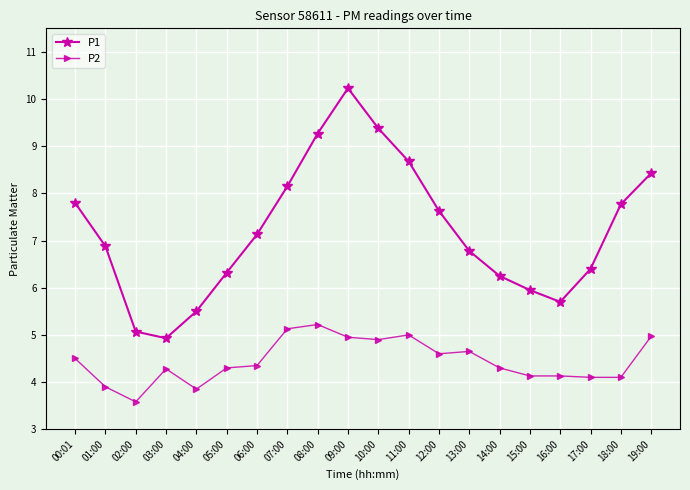

The P1 series shows 9.5 at 17:00. True or false?

False